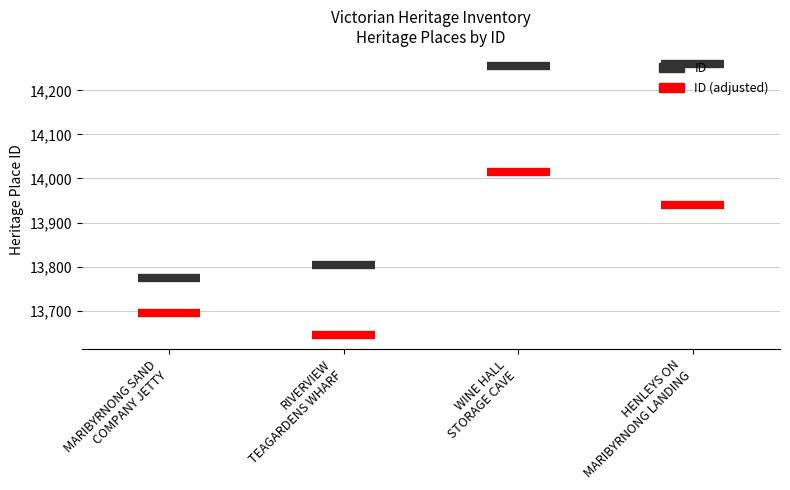

What position from the right is WINE HALL
STORAGE CAVE?

2